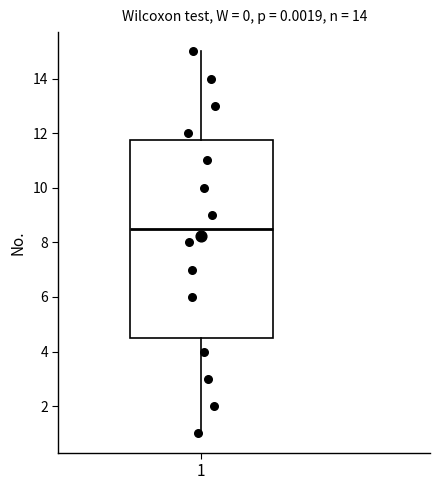

Where is the upper edge of the box at x = 1 on the y-axis? The values are not printed on the chart, so give them approximately, as read against the axis.

11.8